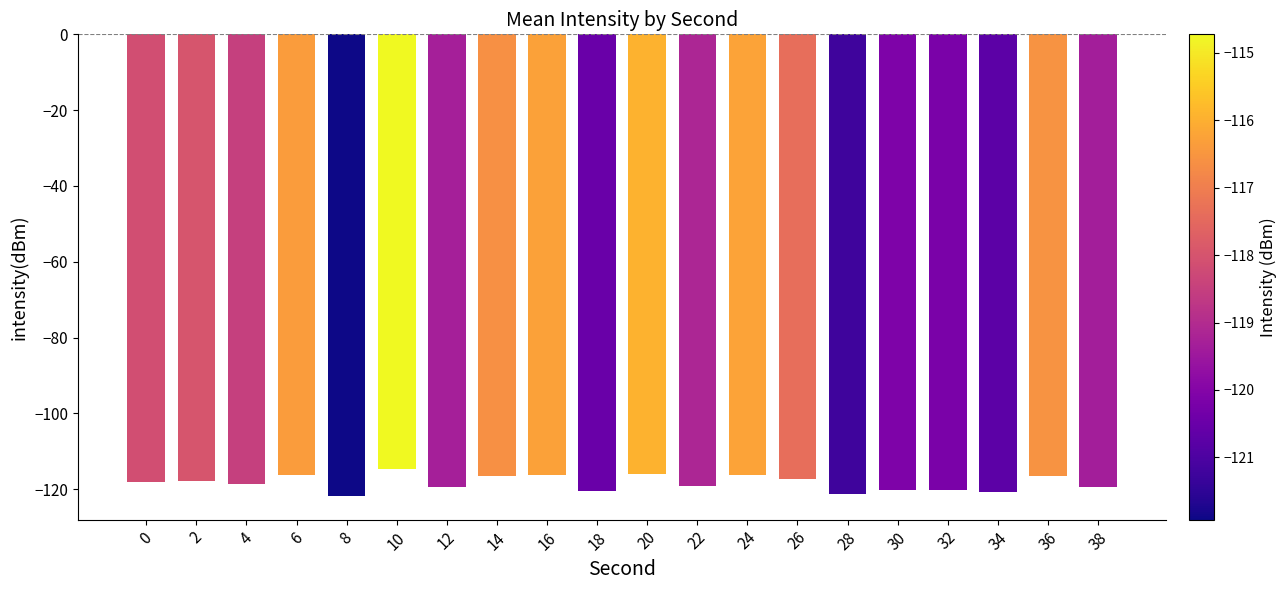

What is the value of the 18th bar from the left?

-120.7